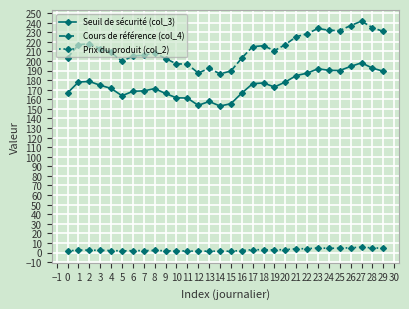

What is the maximum value shown in the chart?

241.6